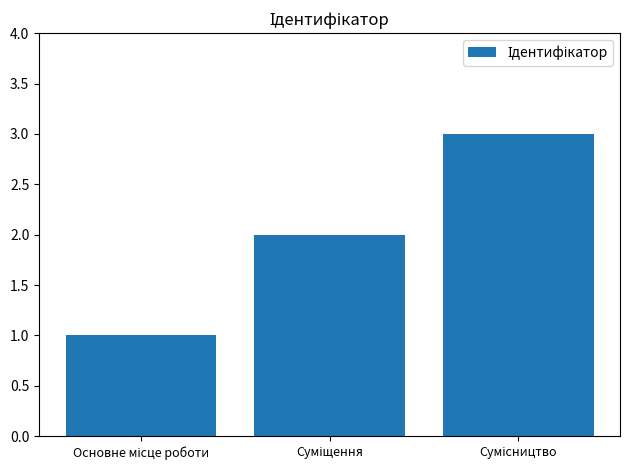

Count the number of categories in the chart.

3